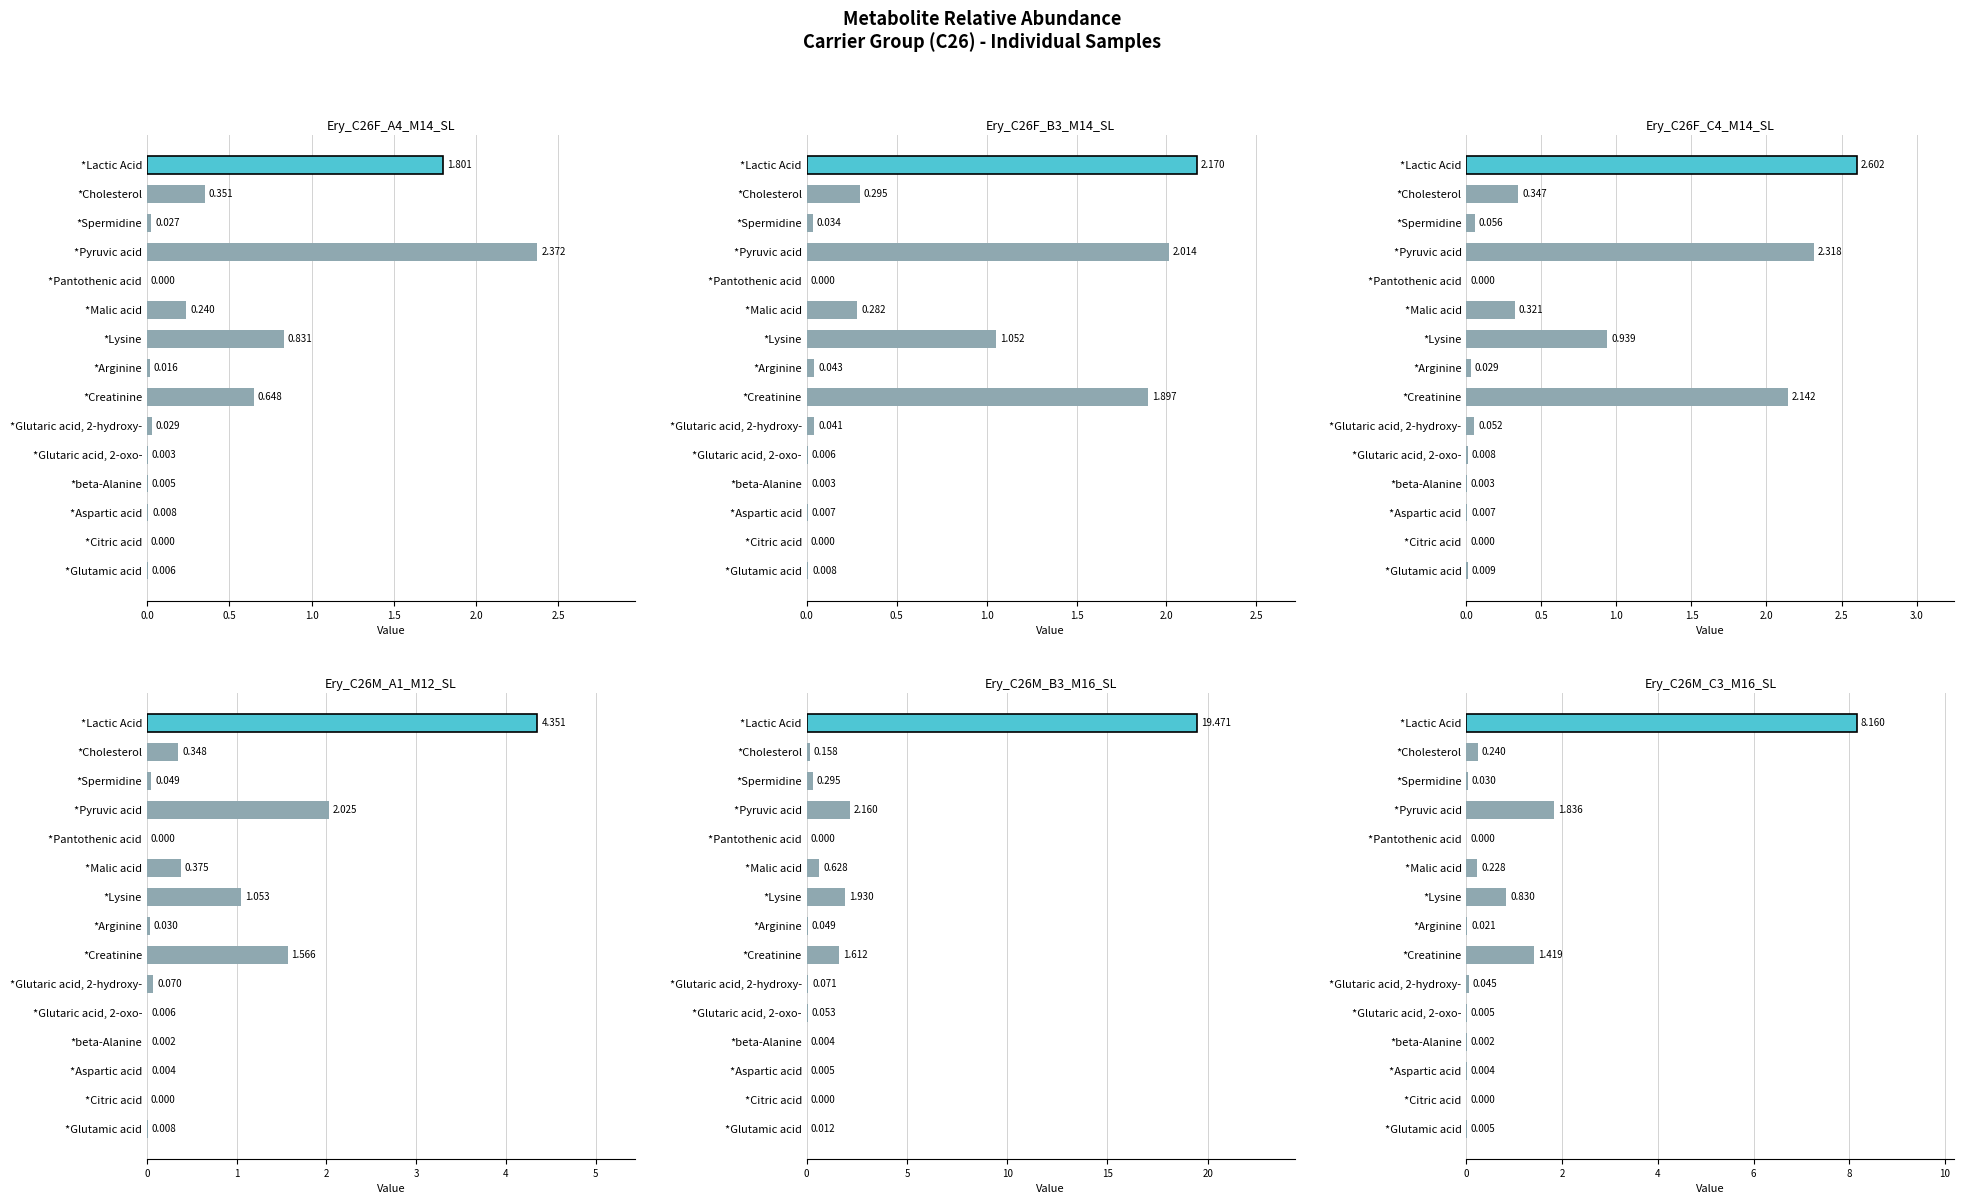

What is the difference between the maximum and minimum values in the Ery_C26F_B3_M14_SL series?

2.2